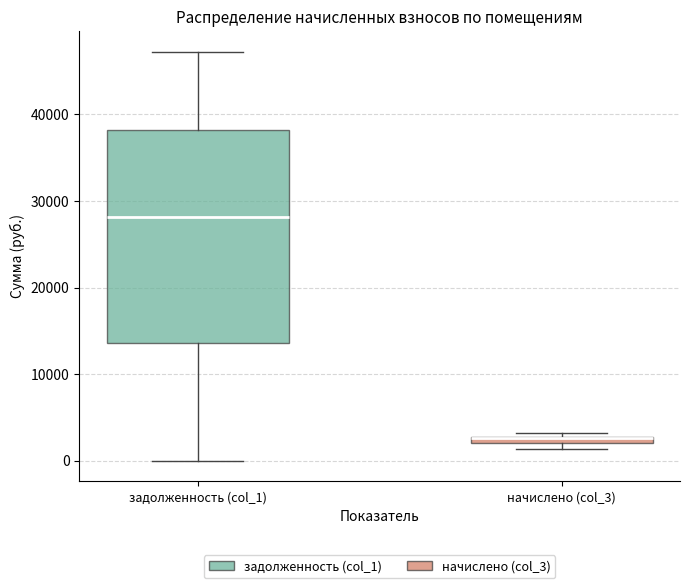

Which box's median line is the highest?

задолженность (col_1)